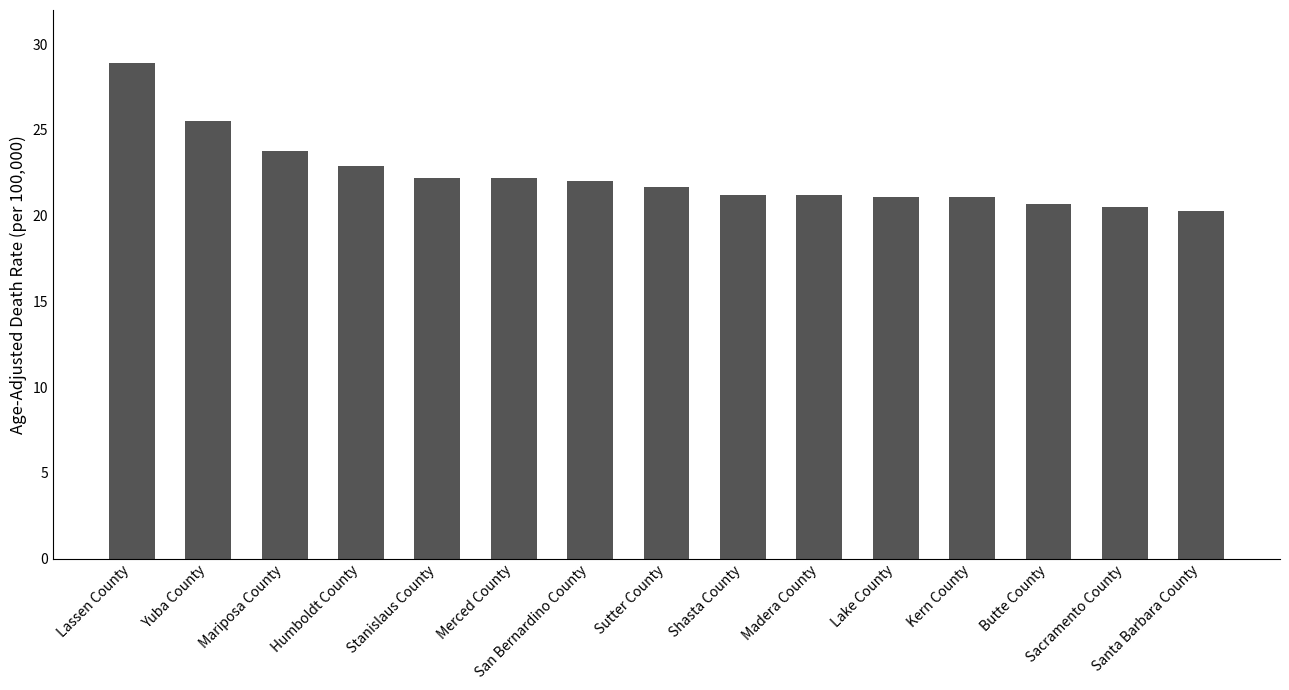

The chart shows a value of 28.9 at Stanislaus County. True or false?

False